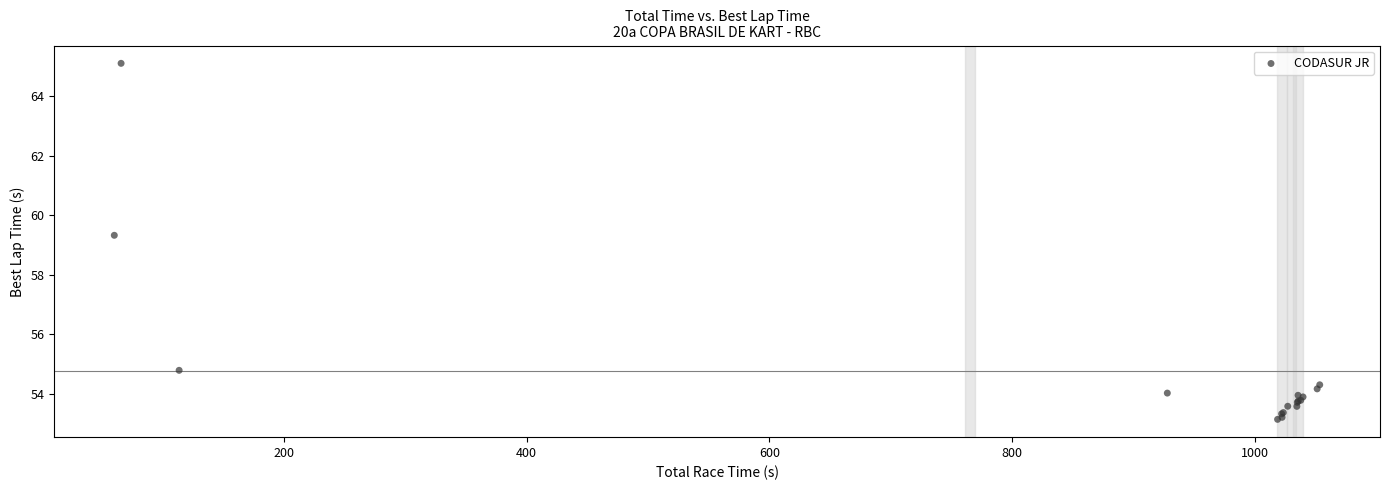

What Y value in the scatter plot is closest to 59?

59.3